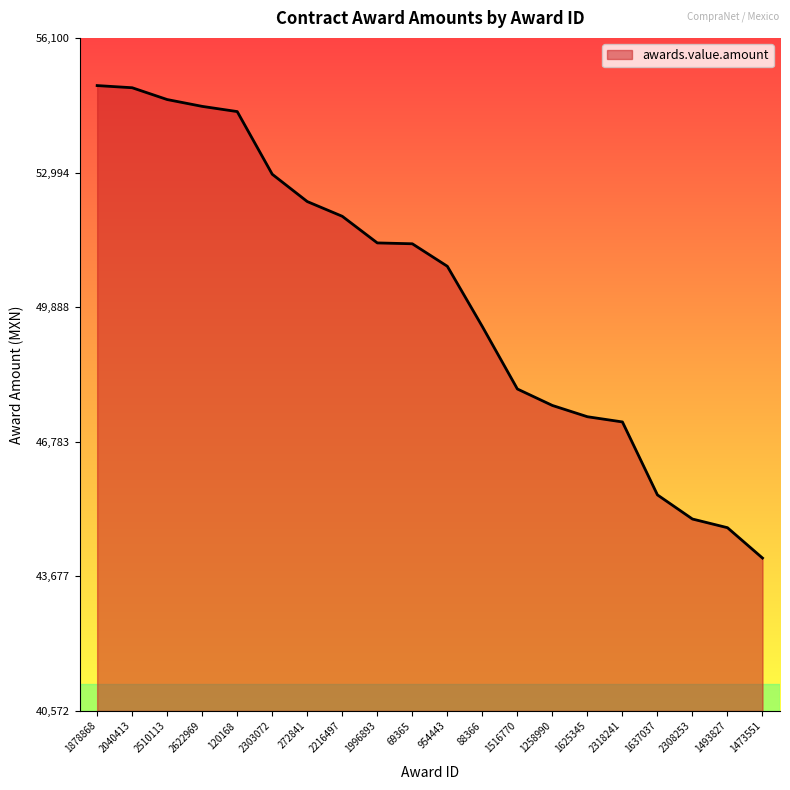

Is it true that the value at 2216497 is 18516.0?

False